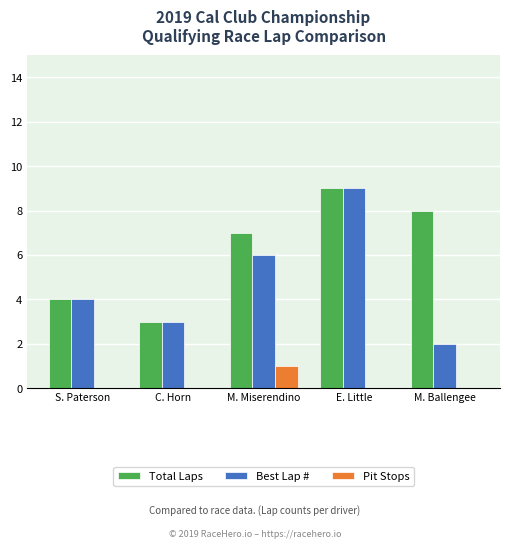

What is the sum of all Total Laps values?

31